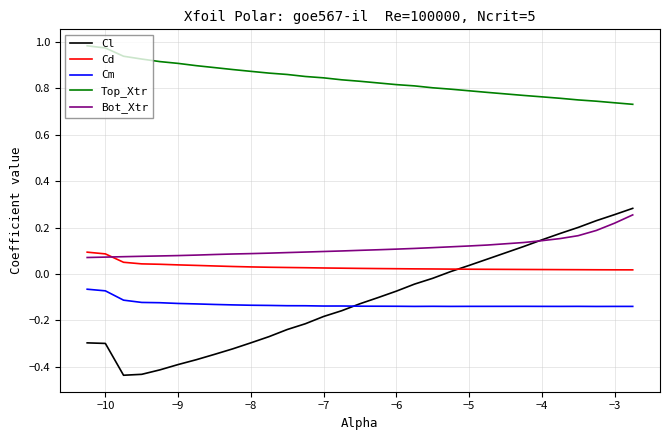

Which series has the widest spread of values?

Cl